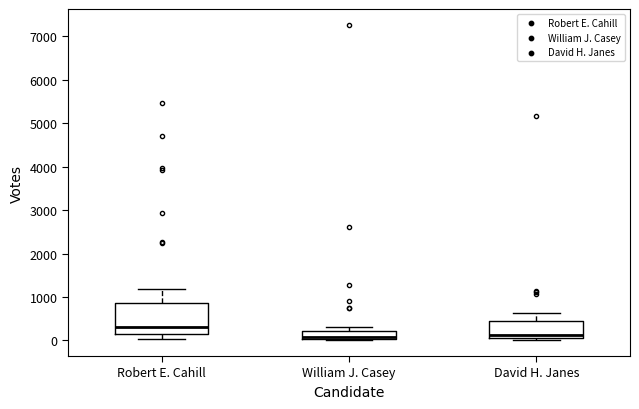

Reading left to right, transcribe this box plot: for each box, give where its median line is, the range the box spans, and where its two whiskers end, as read against the y-axis. The values are not printed on the chart, so give them approximately, as read against the axis.

Robert E. Cahill: median 300, box 100 to 900, whiskers 0 to 1200
William J. Casey: median 100, box 0 to 200, whiskers 0 to 300
David H. Janes: median 100, box 0 to 400, whiskers 0 (just below the box's lower edge) to 600